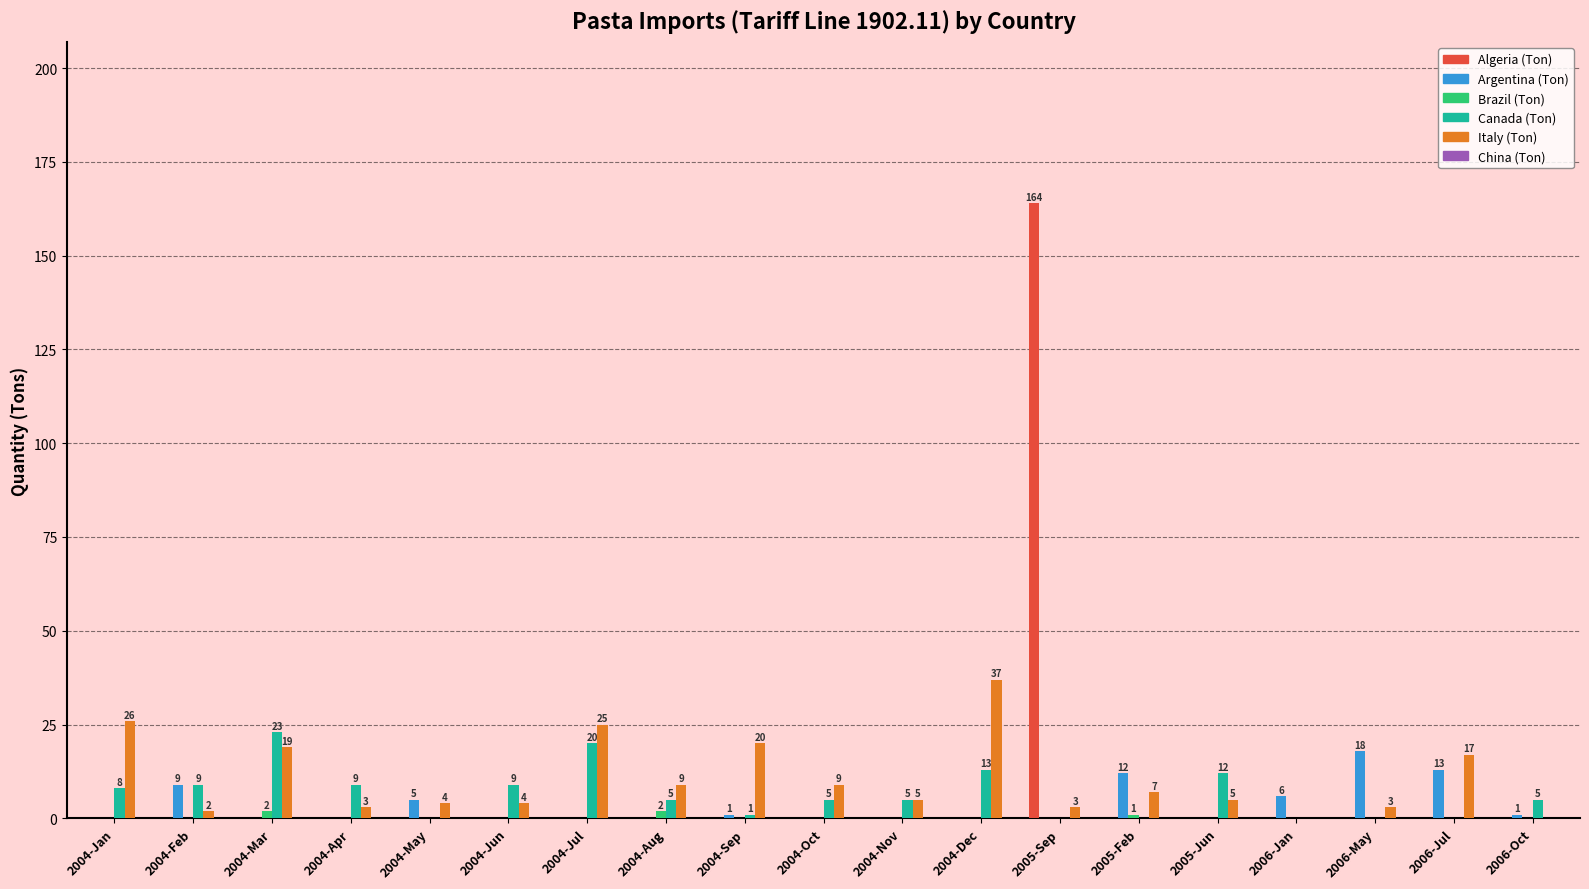

Is the value of Italy (Ton) at 2004-Jul greater than the value of Algeria (Ton) at 2005-Sep?

No